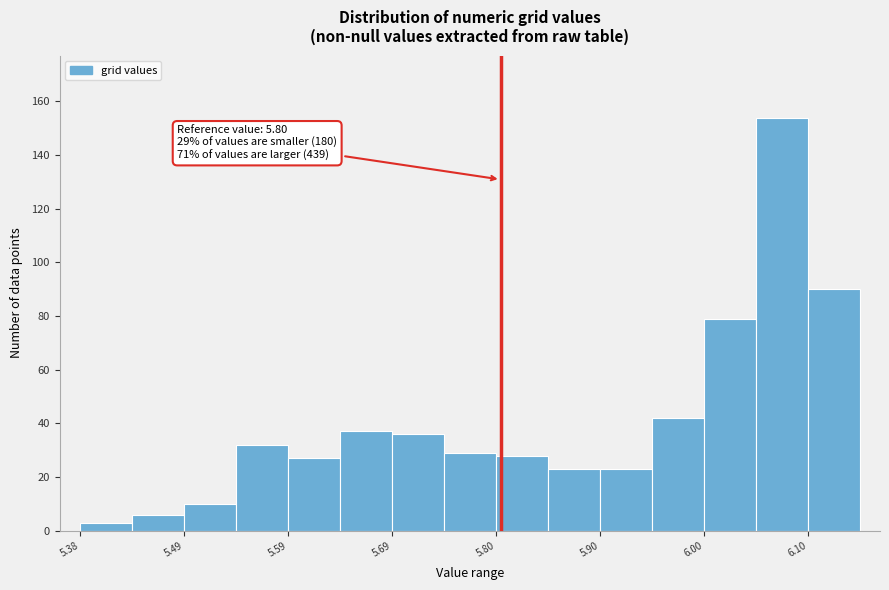

Around what value on the x-axis is the tallest bar? Give the approximate position of its centre, as read against the axis.

6.08